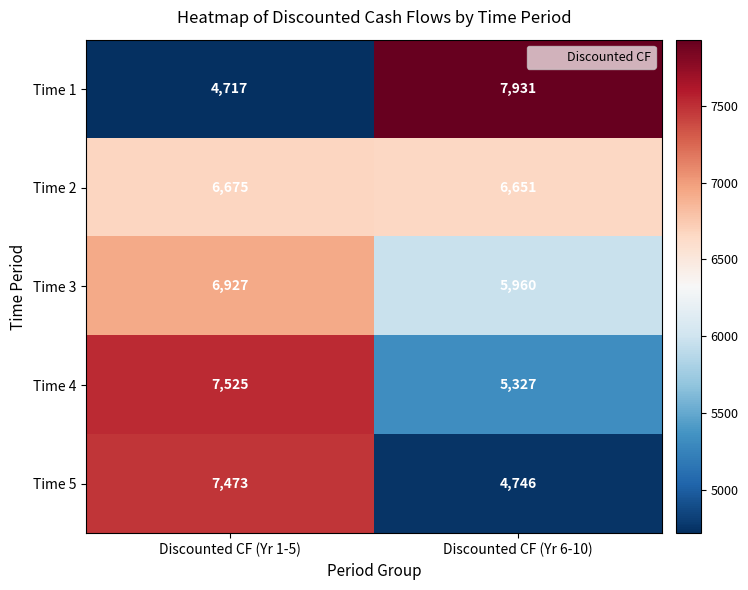

What is the maximum value for Time 4?

7525